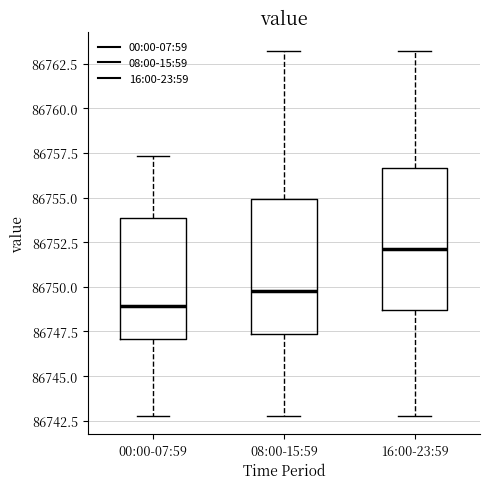

Reading left to right, transcribe this box plot: for each box, give where its median line is, the range the box spans, and where its two whiskers end, as read against the y-axis. The values are not printed on the chart, so give them approximately, as read against the axis.

00:00-07:59: median 86749.0, box 86747.0 to 86754.0, whiskers 86743.0 to 86757.5
08:00-15:59: median 86750.0, box 86747.5 to 86755.0, whiskers 86743.0 to 86763.0
16:00-23:59: median 86752.0, box 86748.5 to 86756.5, whiskers 86743.0 to 86763.0